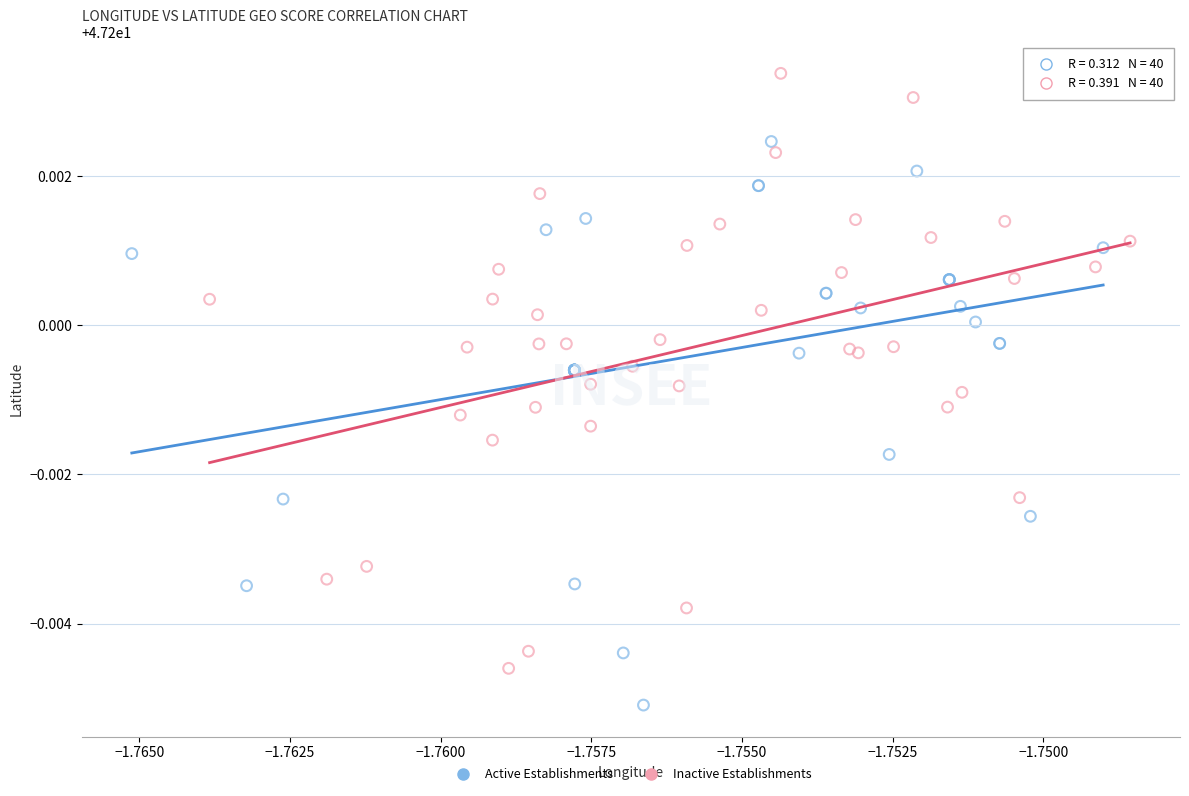

Which series reaches the minimum Y coordinate?

Inactive Establishments